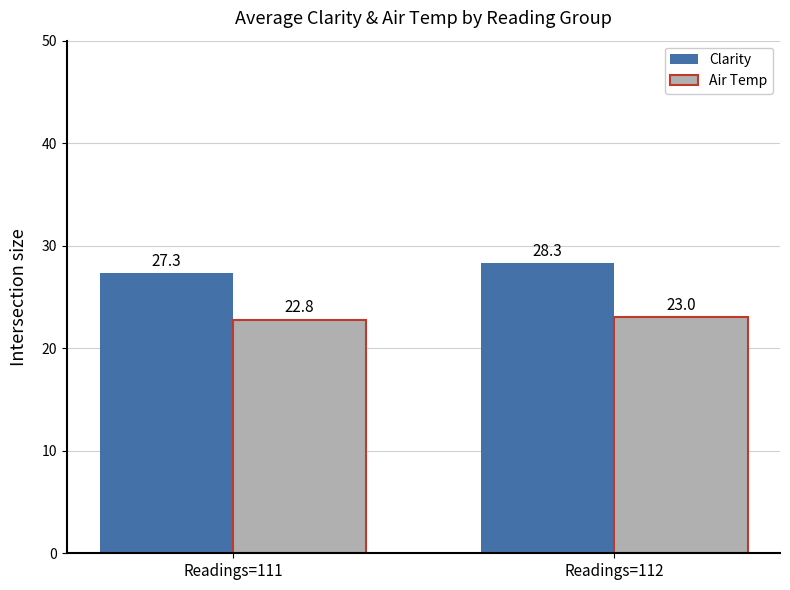

How many groups of bars are there?

2